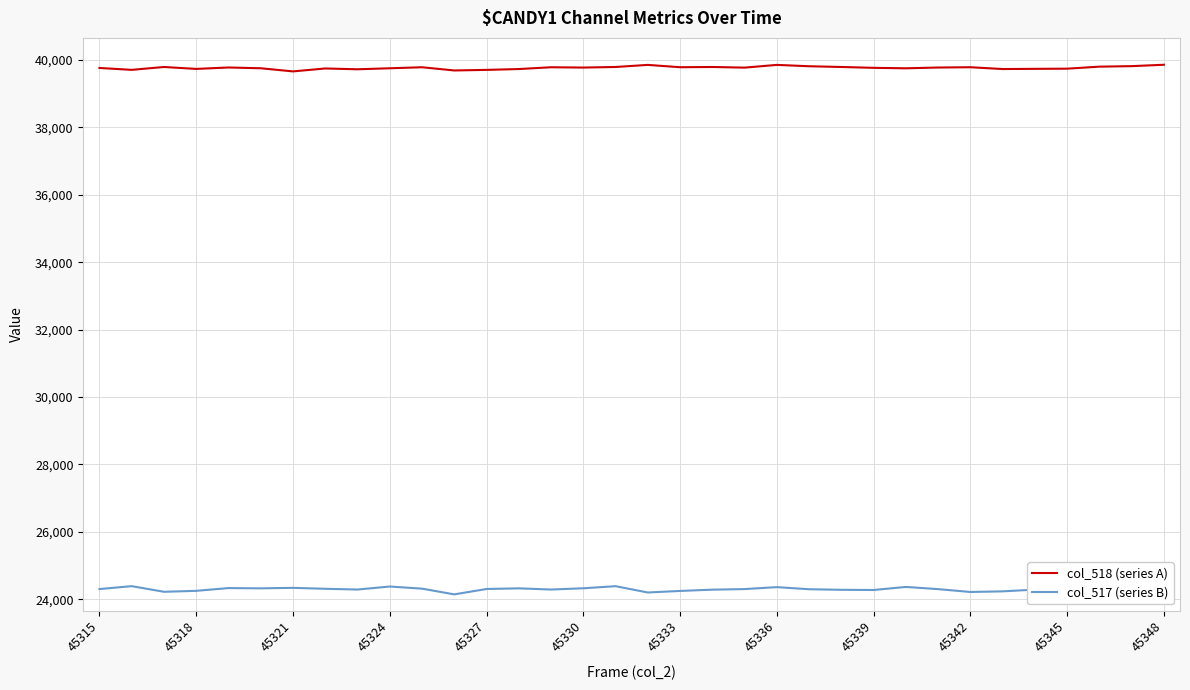

Reading right to left, extract all data points from this chart.

col_518 (series A): 39857	39816	39801	39741	39736	39730	39784	39775	39752	39766	39791	39813	39853	39772	39791	39784	39853	39791	39774	39783	39730	39705	39688	39783	39753	39723	39747	39660	39753	39776	39734	39791	39706	39762
col_517 (series B): 24179	24307	24432	24307	24288	24237	24218	24303	24368	24277	24283	24300	24362	24304	24287	24249	24203	24390	24328	24291	24326	24307	24147	24317	24380	24291	24313	24341	24326	24334	24252	24224	24391	24305